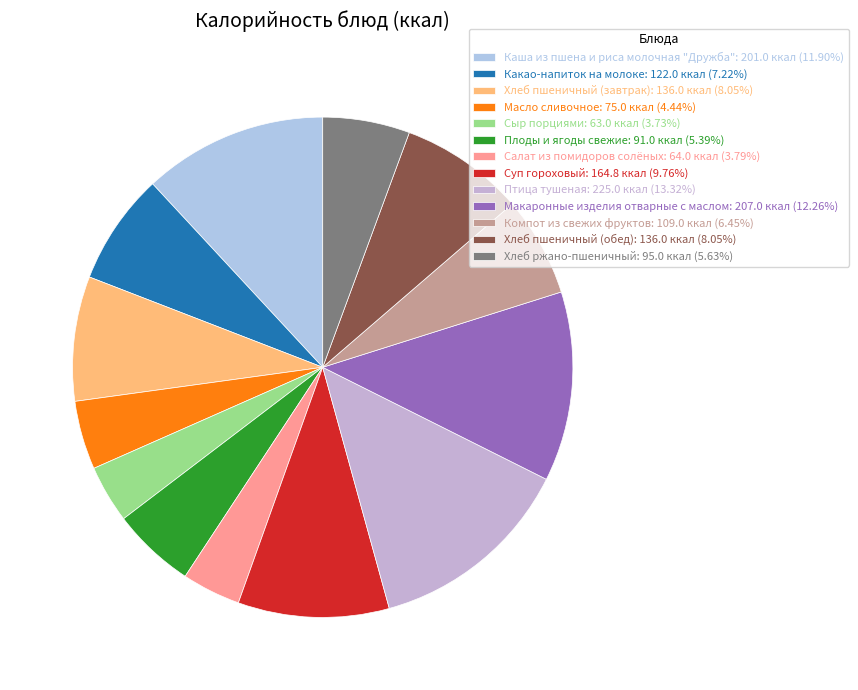

What is the ratio of the value at Плоды и ягоды свежие to the value at Макаронные изделия отварные с маслом?

0.4